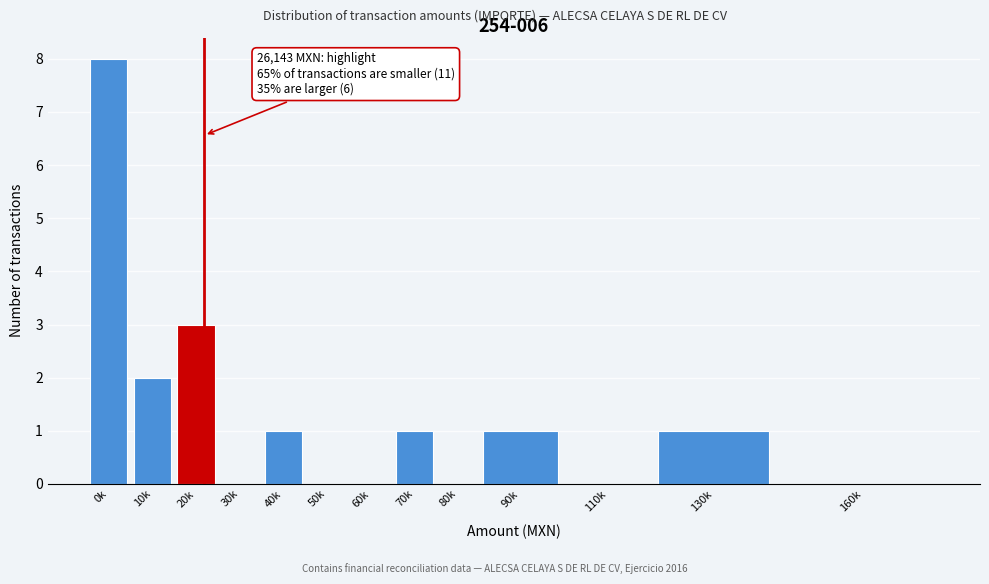

Reading right to left, transcribe all the data shown in this chart.

160k=0	130k=1	110k=0	90k=1	80k=0	70k=1	60k=0	50k=0	40k=1	30k=0	20k=3	10k=2	0k=8